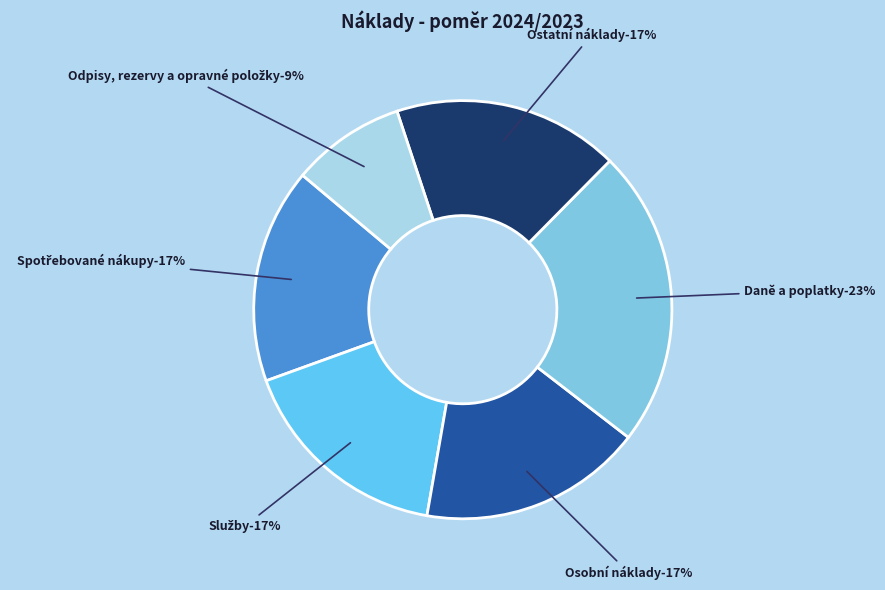

Combined, do Daně a poplatky and Spotřebované nákupy account for over 50%?

No